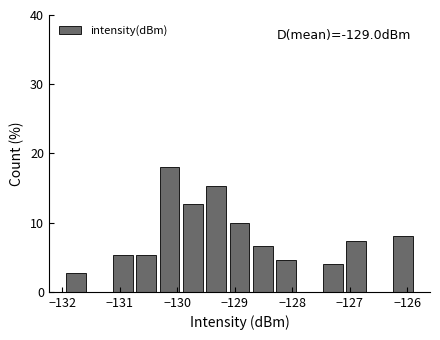

Which range on the x-axis has the tallest bar?

-130.3 to -129.9